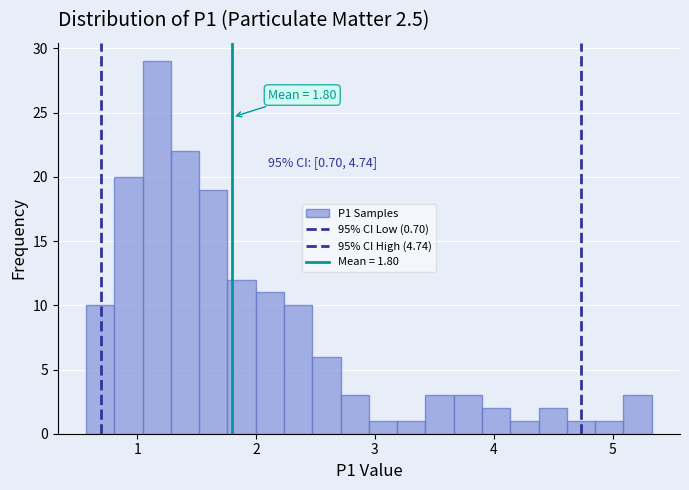

Around what value on the x-axis is the tallest bar? Give the approximate position of its centre, as read against the axis.

1.2